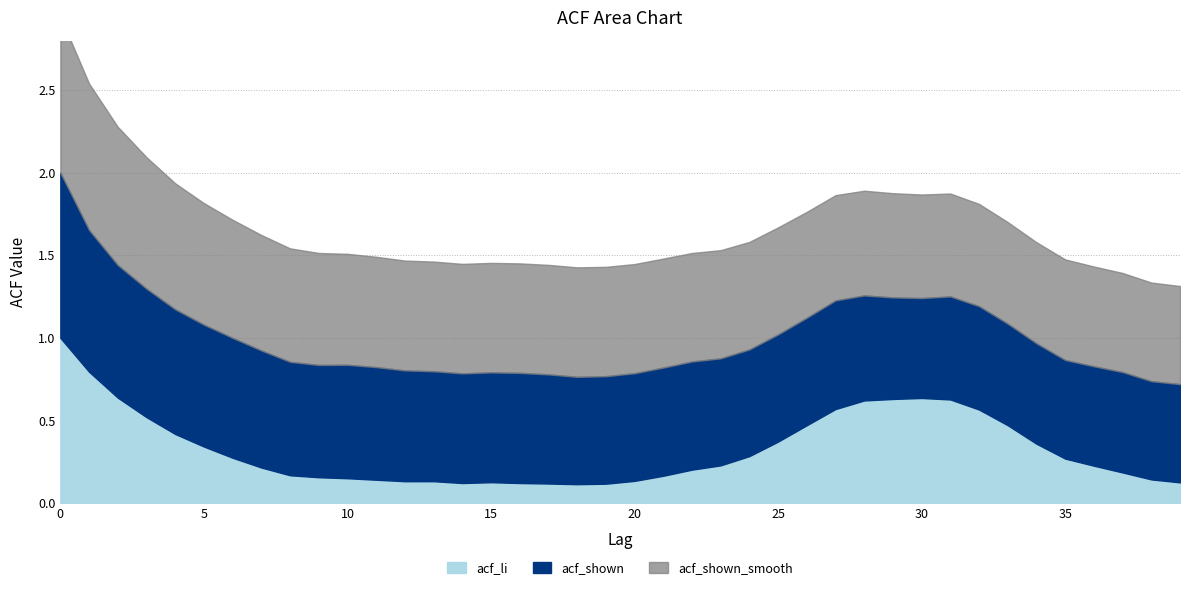

What is the total value across all series at 39?

1.3